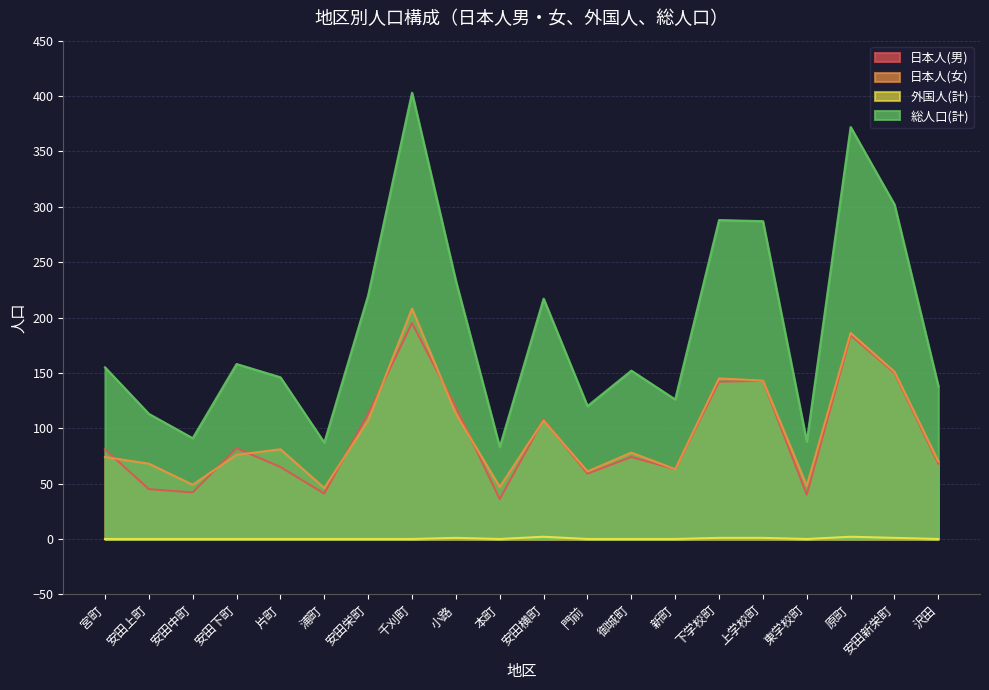

What is the value of the 総人口(計) point at the 19th from the left?

302